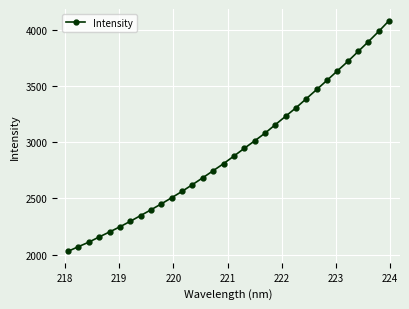

Does the chart display data point markers on the line(s)?

Yes